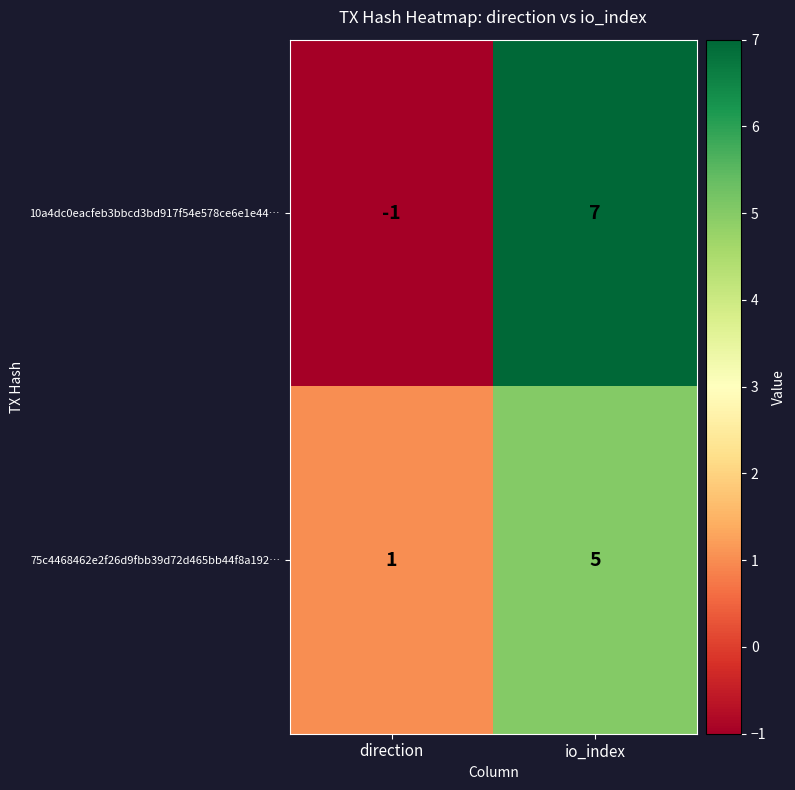

The 10a4dc0eacfeb3bbcd3bd917f54e578ce6e1e44… series shows -1 at direction. True or false?

True